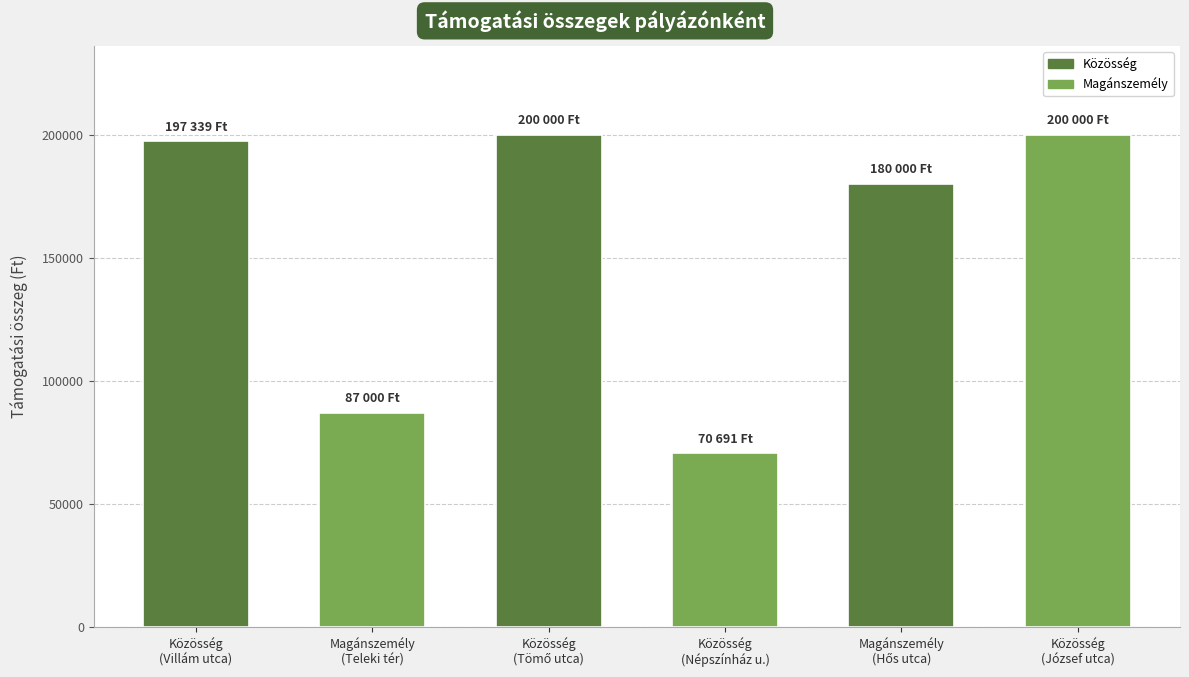

What is the value of the 2nd bar from the left?

87000